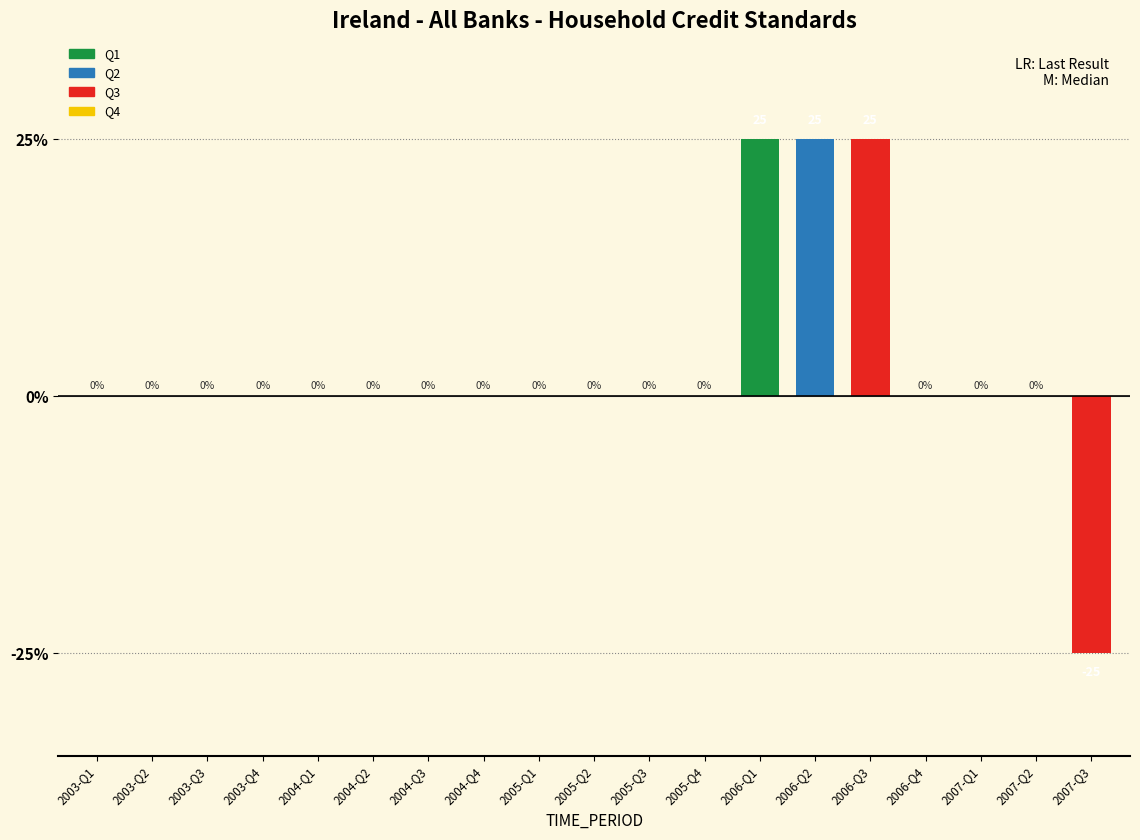

The chart shows a value of -25 at 2007-Q3. True or false?

True